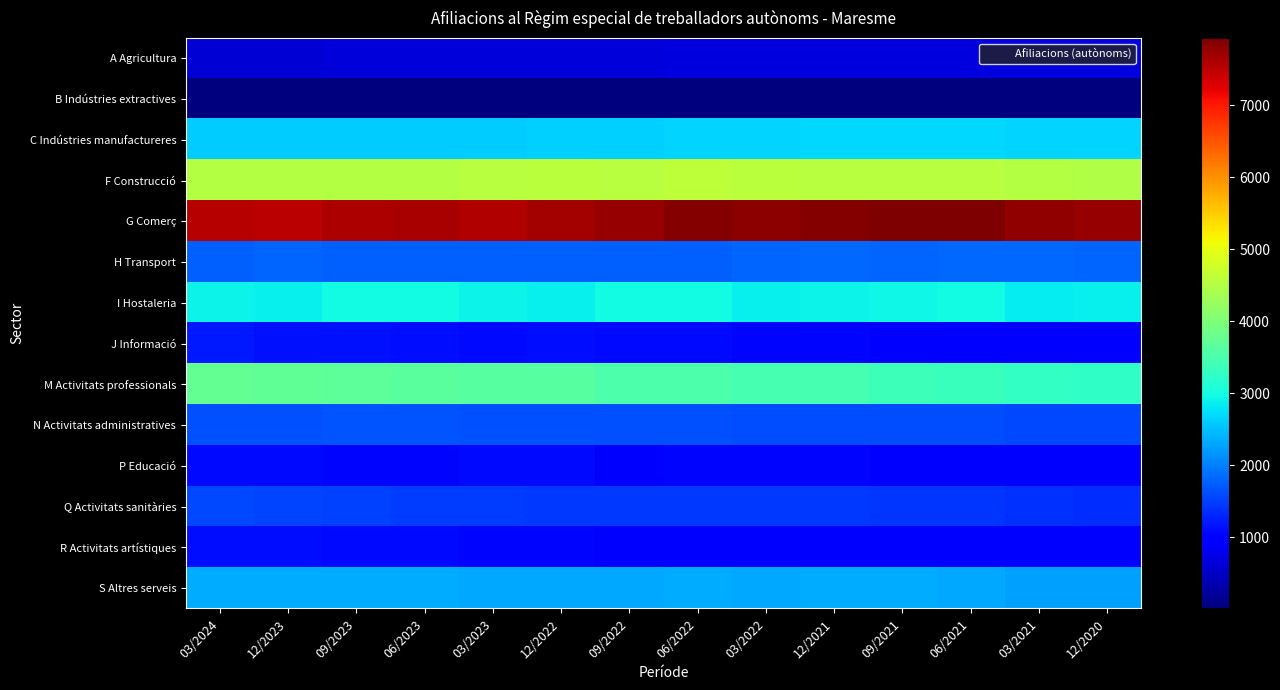

How many categories are shown in the chart?

14